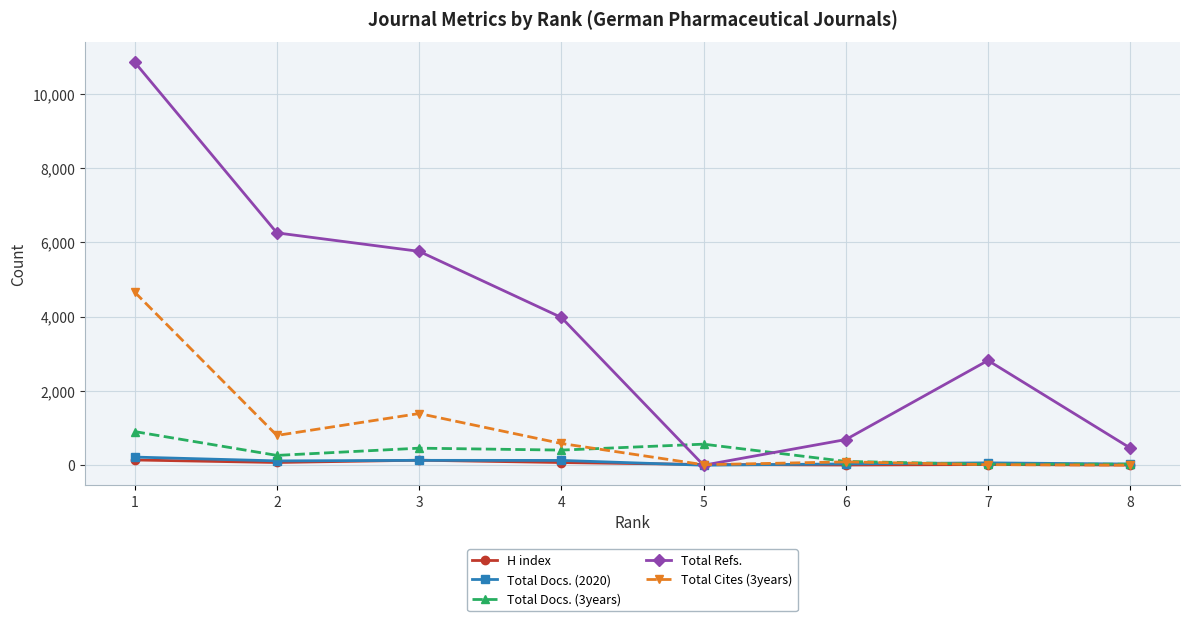

How many interior local valleys does the Total Refs. series have?

1